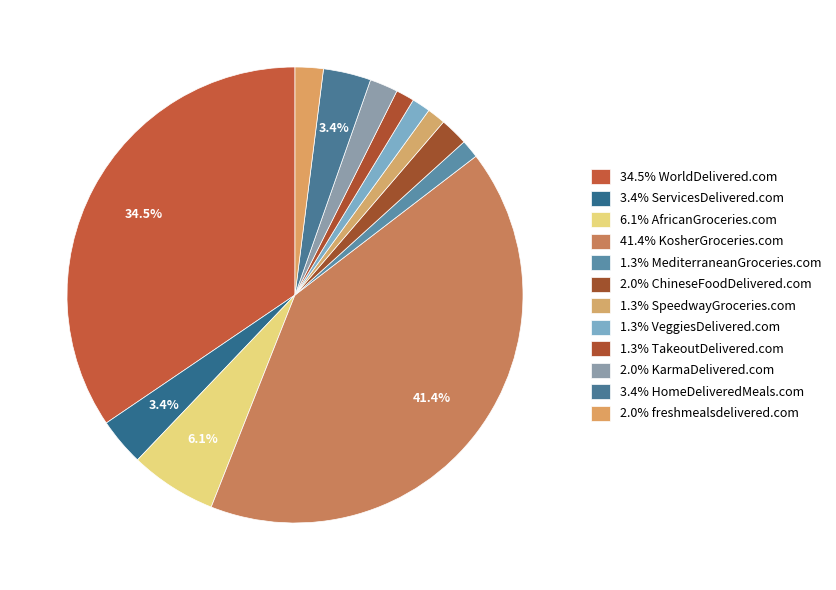

To the nearest percent, what is the difference between the largest and smallest slice percentages?

40%